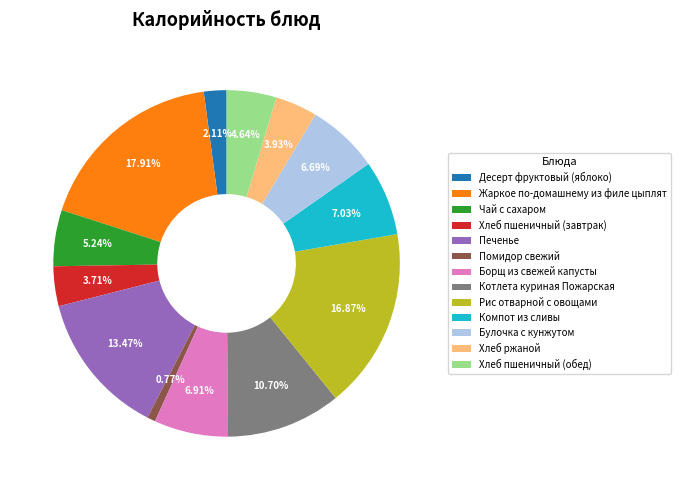

What is the ratio of the value at Борщ из свежей капусты to the value at Хлеб ржаной?

1.8